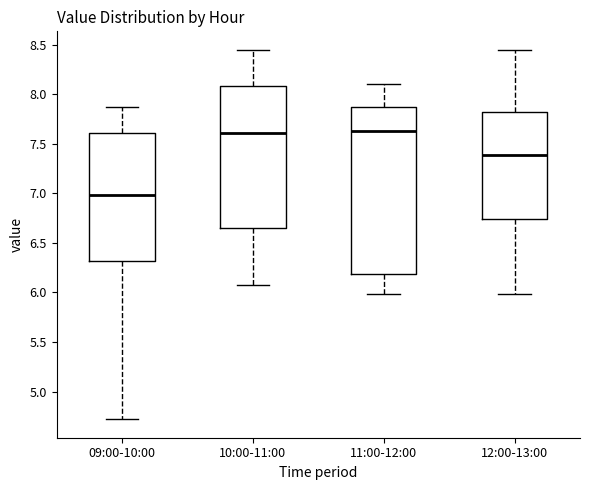

Reading left to right, read every box against the y-axis: the position of its median line, the range the box covers, and the ends of its whiskers. The values are not printed on the chart, so give them approximately, as read against the axis.

09:00-10:00: median 7.00, box 6.30 to 7.60, whiskers 4.70 to 7.85
10:00-11:00: median 7.60, box 6.65 to 8.10, whiskers 6.10 to 8.45
11:00-12:00: median 7.65, box 6.20 to 7.85, whiskers 6.00 to 8.10
12:00-13:00: median 7.40, box 6.75 to 7.85, whiskers 6.00 to 8.45